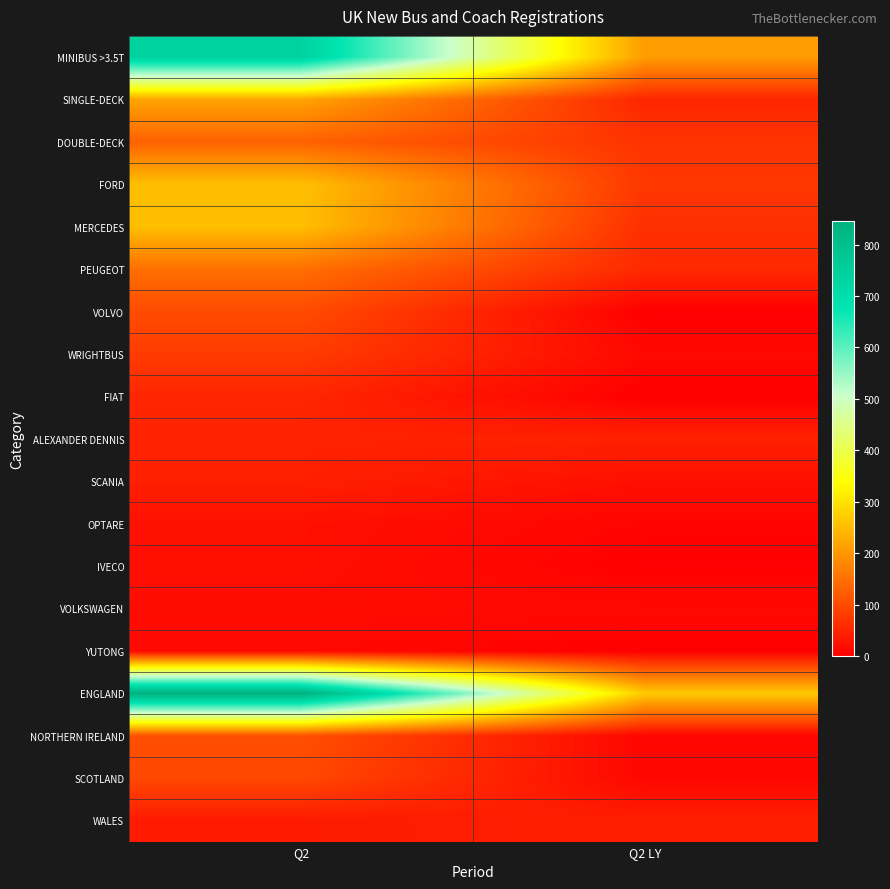

List the series in order of their peak value, highest first.

ENGLAND, MINIBUS >3.5T, FORD, MERCEDES, SINGLE-DECK, PEUGEOT, DOUBLE-DECK, NORTHERN IRELAND, VOLVO, SCOTLAND, WRIGHTBUS, FIAT, ALEXANDER DENNIS, SCANIA, WALES, OPTARE, IVECO, VOLKSWAGEN, YUTONG